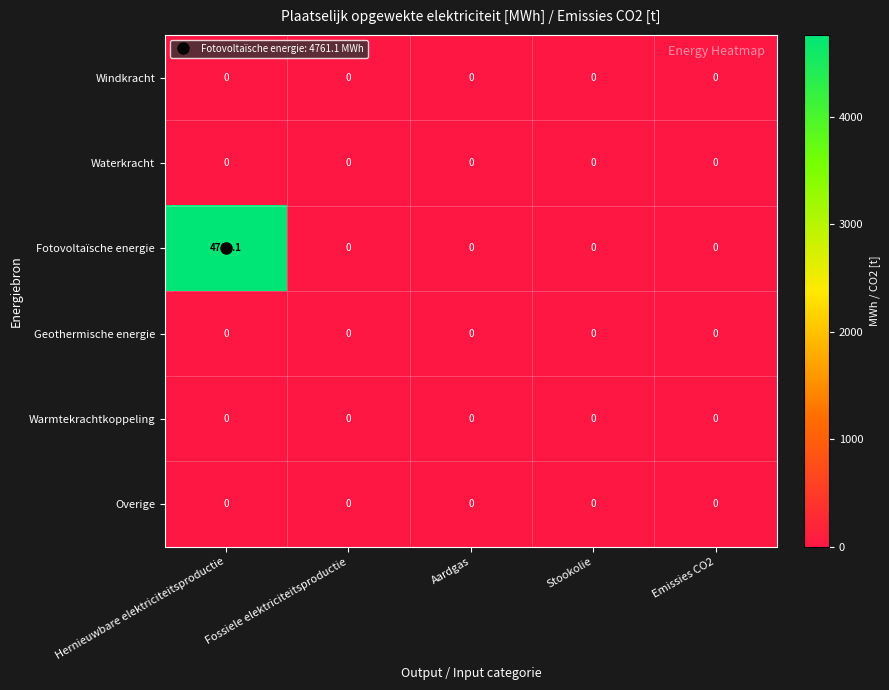

Which series has the largest total across all categories?

Fotovoltaïsche energie